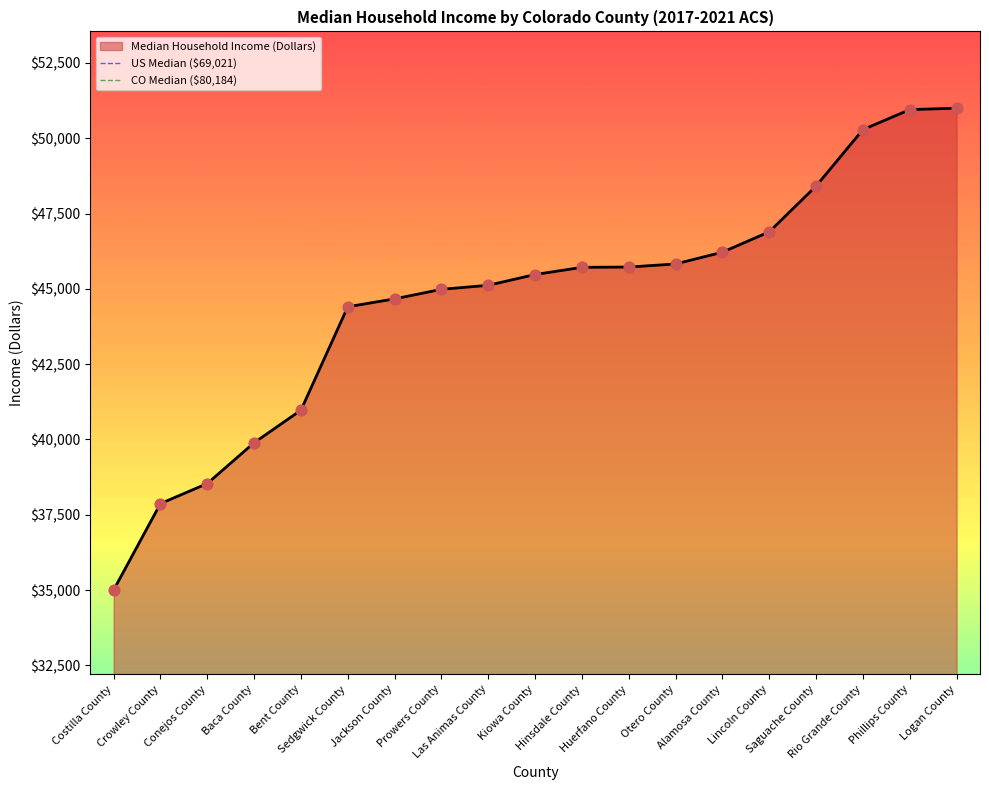

What is the ratio of the value at Lincoln County to the value at Jackson County?

1.0